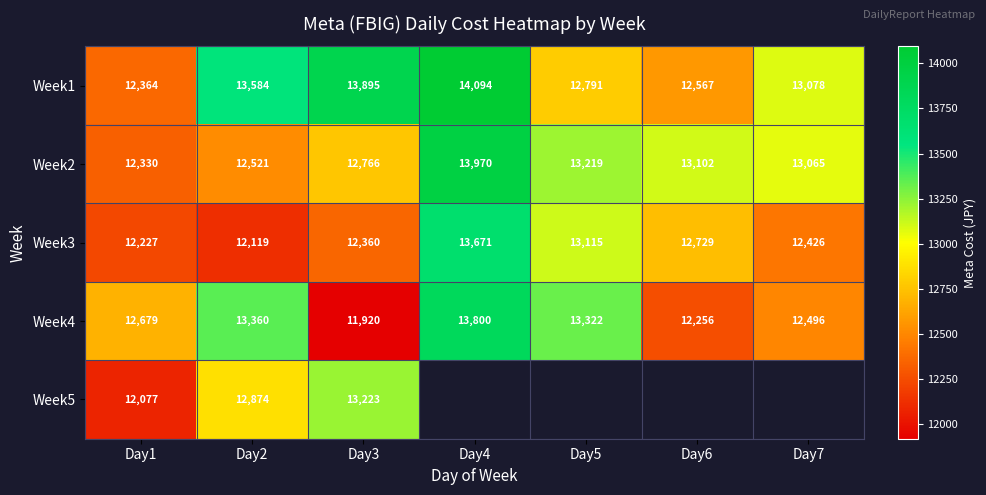

Rank the series by their average value, from highest to lowest.

Week1, Week2, Week4, Week5, Week3